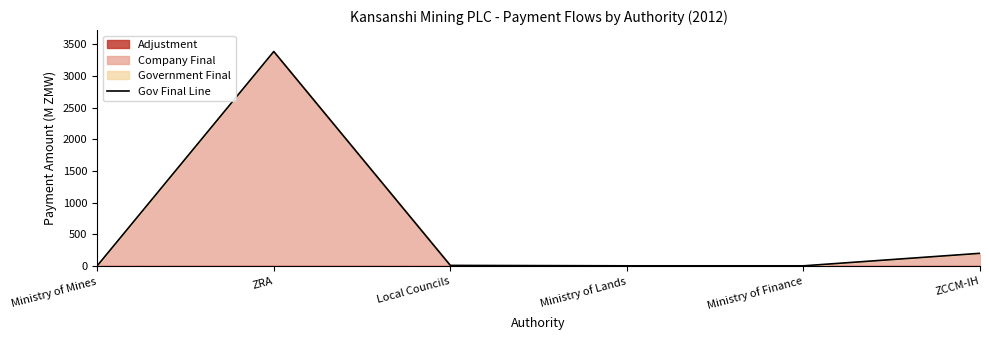

What is the change in value from Ministry of Mines to ZCCM-IH?

+197.0